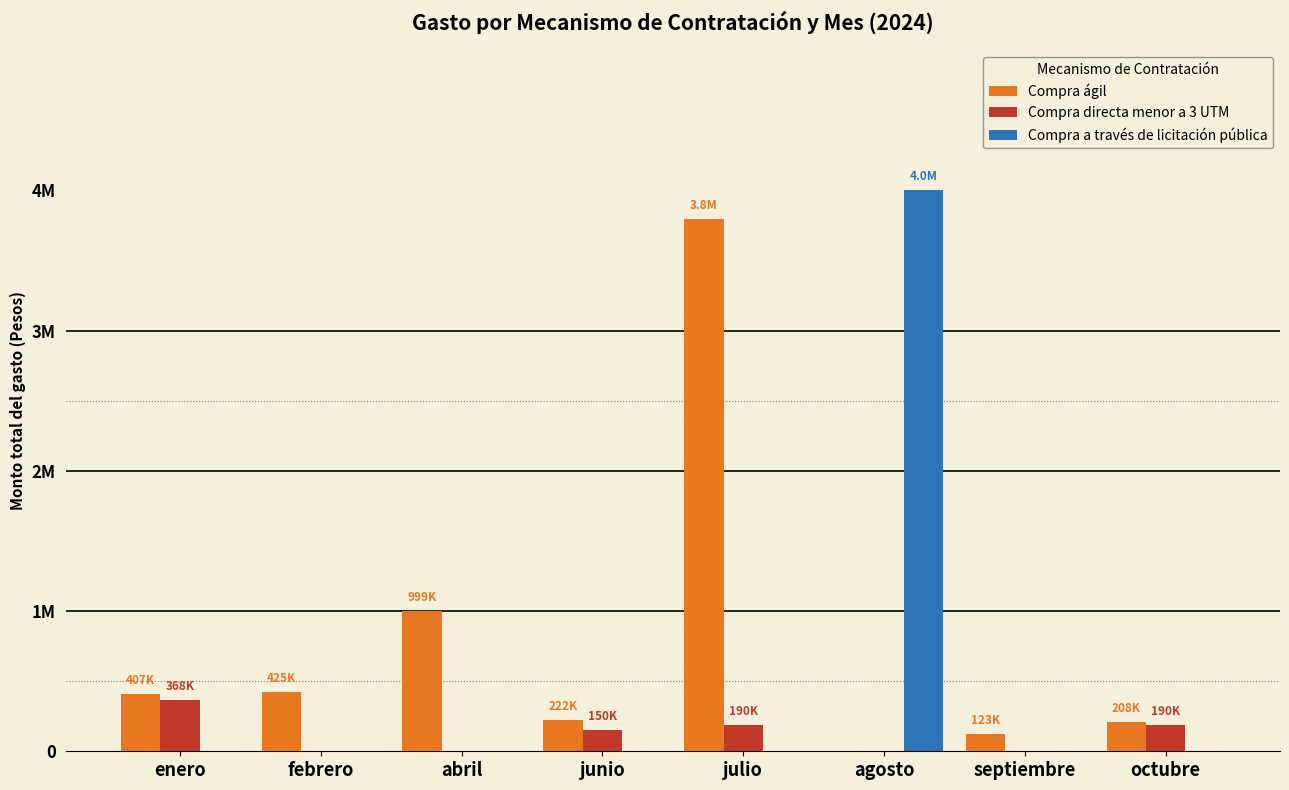

Reading left to right, transcribe all the data shown in this chart.

Compra ágil: 407006	425000	999600	222173	3797676	0	123809	208250
Compra directa menor a 3 UTM: 368900	0	0	150000	190000	0	0	190752
Compra a través de licitación pública: 0	0	0	0	0	4000001	0	0